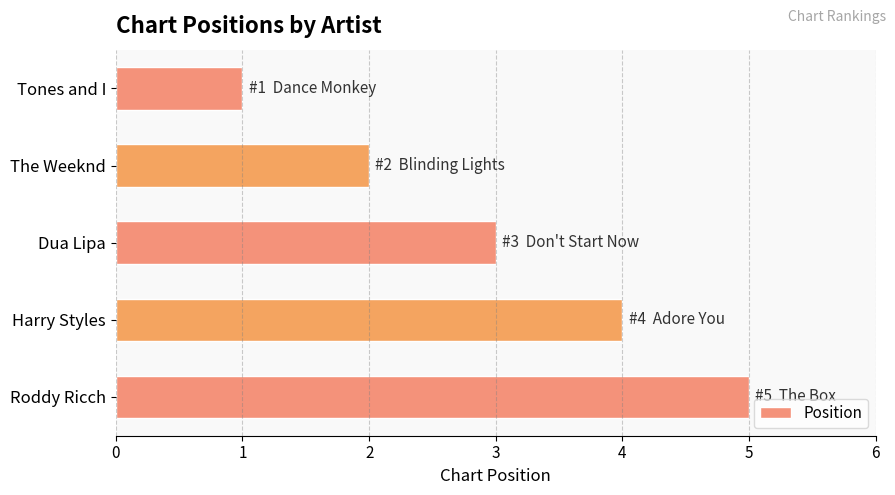

Rank the categories by value from lowest to highest.

Tones and I, The Weeknd, Dua Lipa, Harry Styles, Roddy Ricch